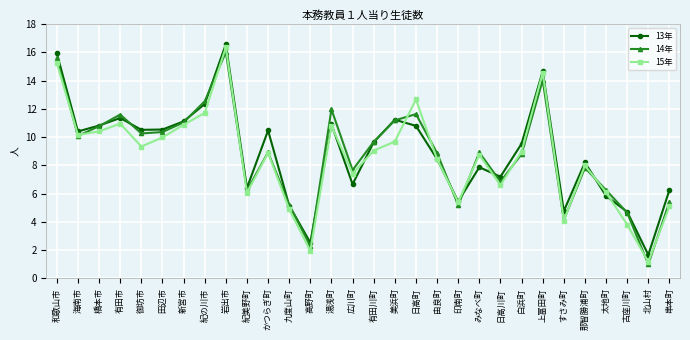

What is the difference between the 15年 values at 高野町 and 有田市?

9.0